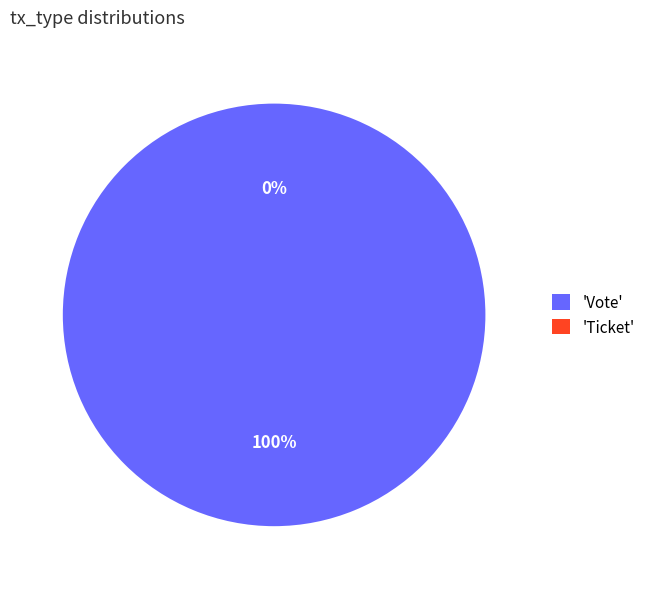

Do Ticket and Vote together represent more than half of the pie?

Yes